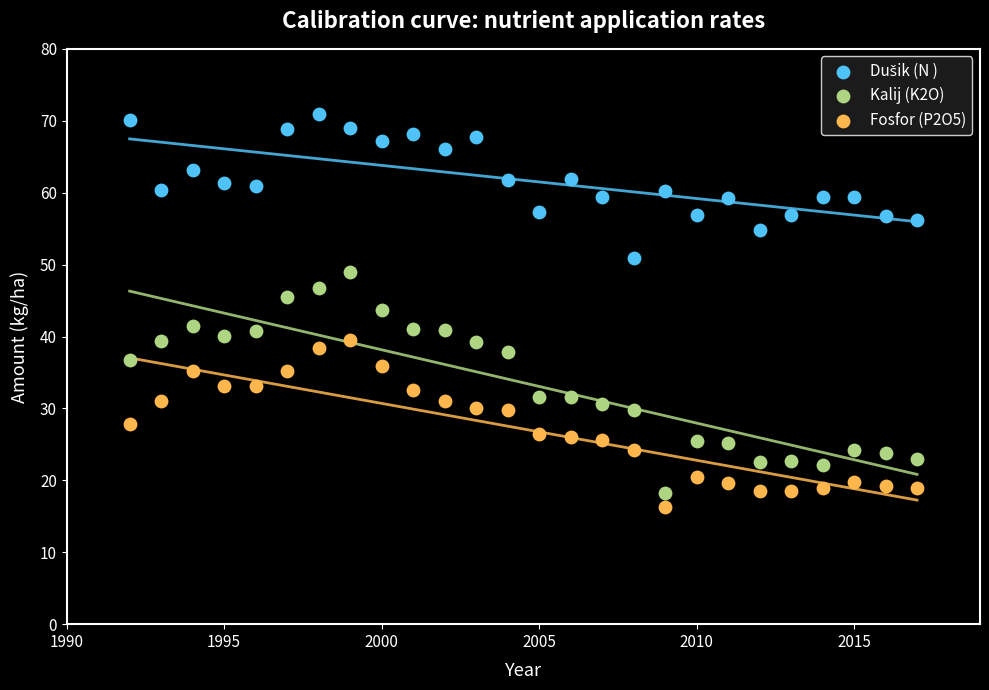

Which series reaches the minimum Y coordinate?

Fosfor (P2O5)